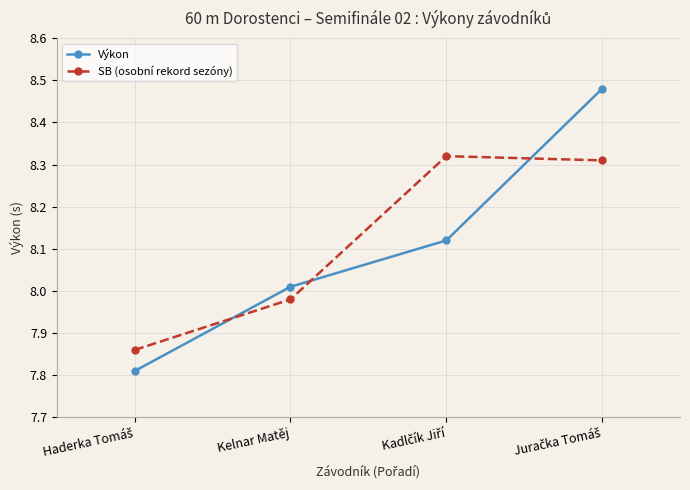

What position from the left is Kelnar Matěj?

2